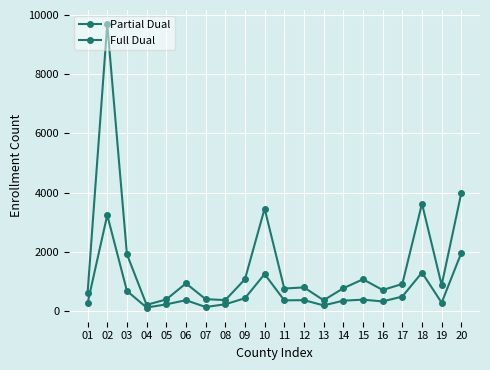

How many lines are shown in the chart?

2